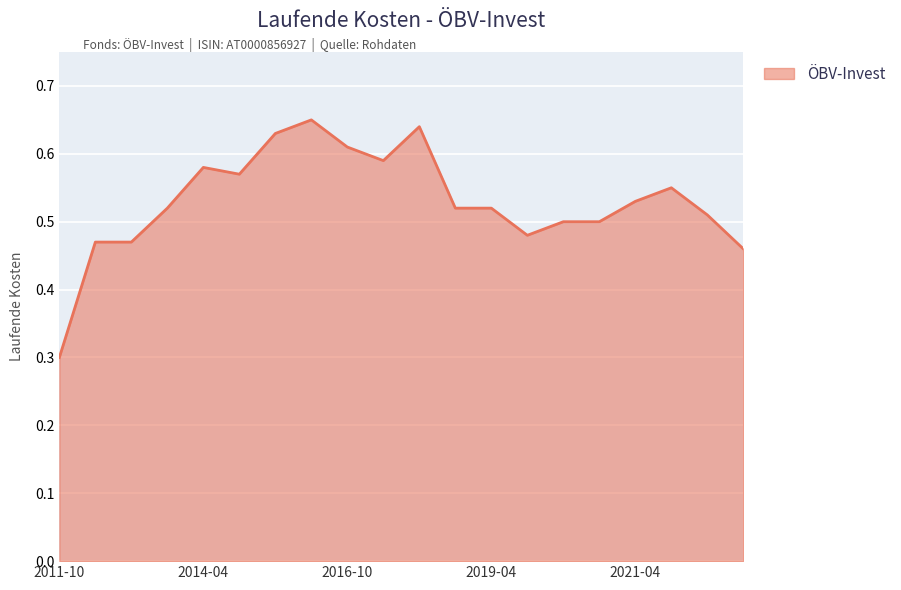

How many values are between 0 and 1?

20